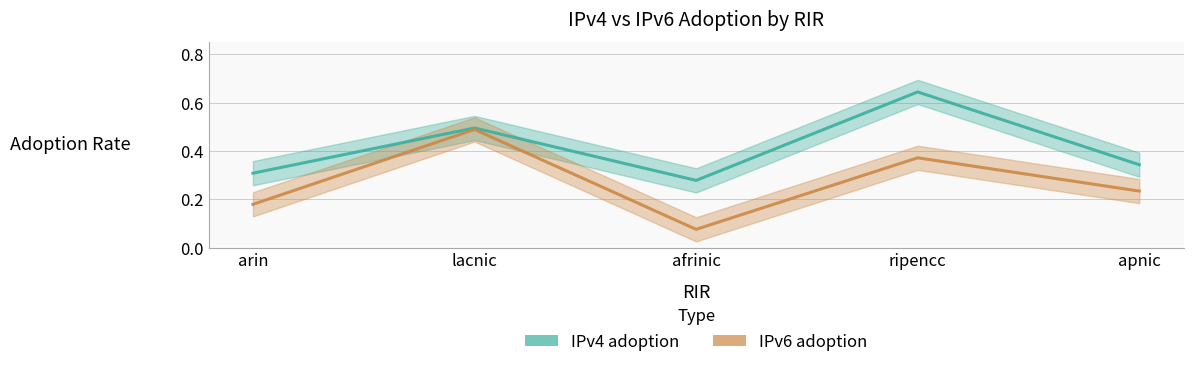

What is the difference between the maximum and minimum values in the IPv6 adoption series?

0.4